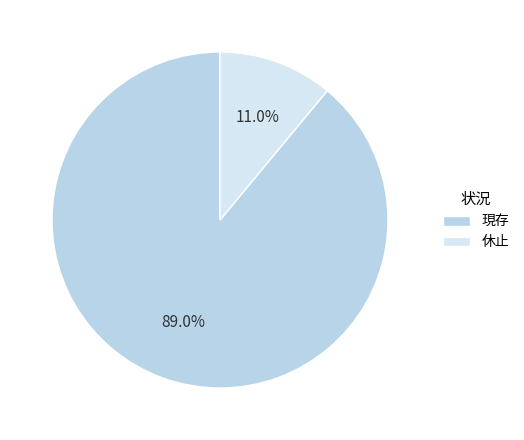

Which slice is the largest?

現存